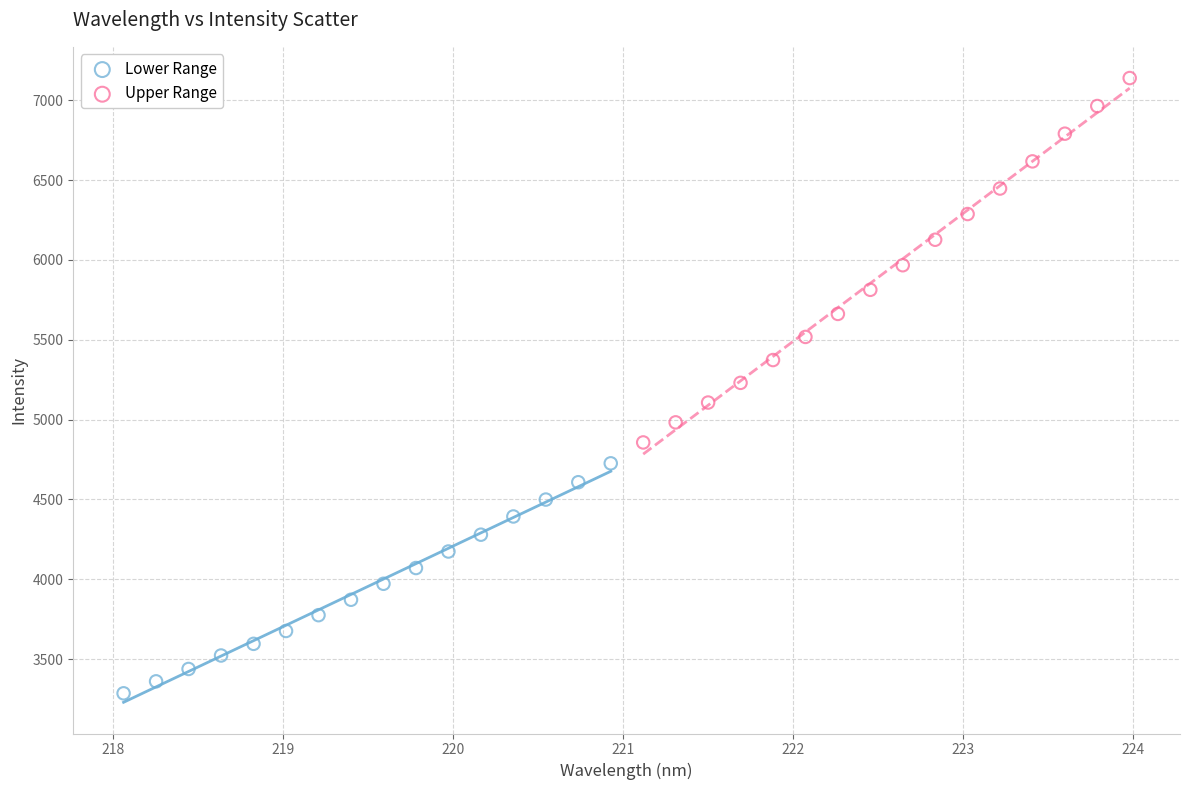

Which series reaches the minimum Y coordinate?

Lower Range